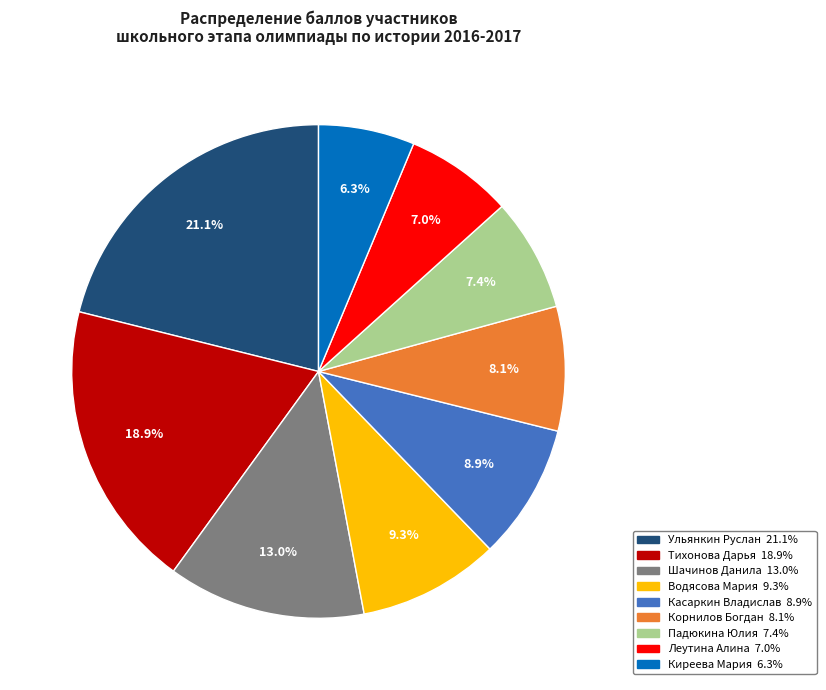

Between Водясова Мария and Корнилов Богдан, which is larger?

Водясова Мария